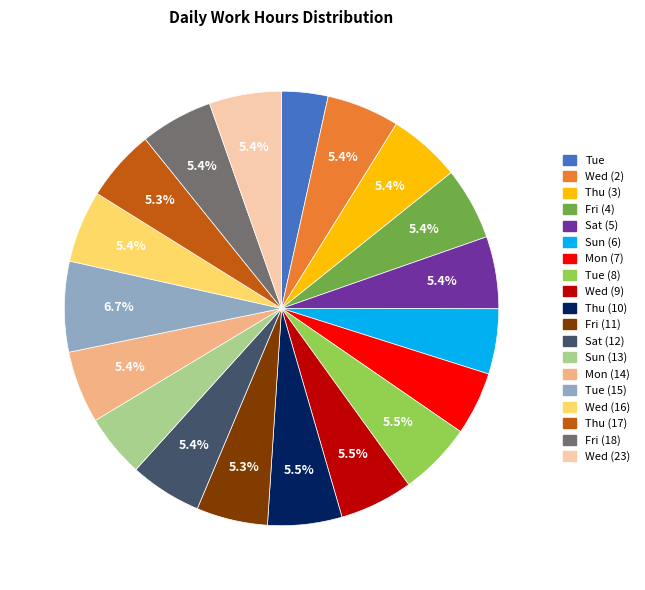

Is there any slice that represents more than half of the pie?

No